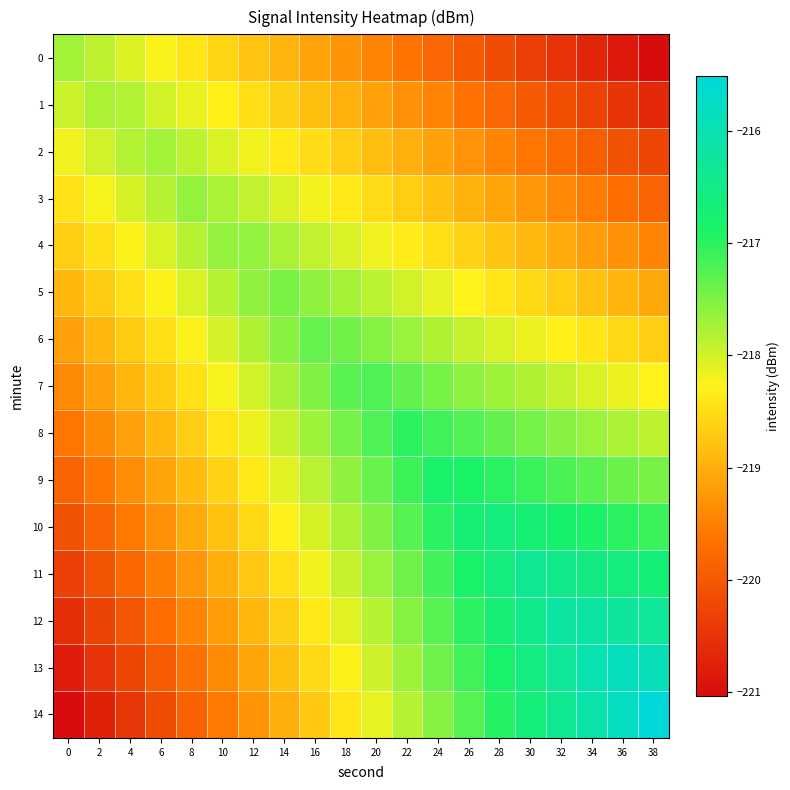

Rank the series at 0 from highest to lowest value.

0, 1, 2, 3, 4, 5, 6, 7, 8, 9, 10, 11, 12, 13, 14